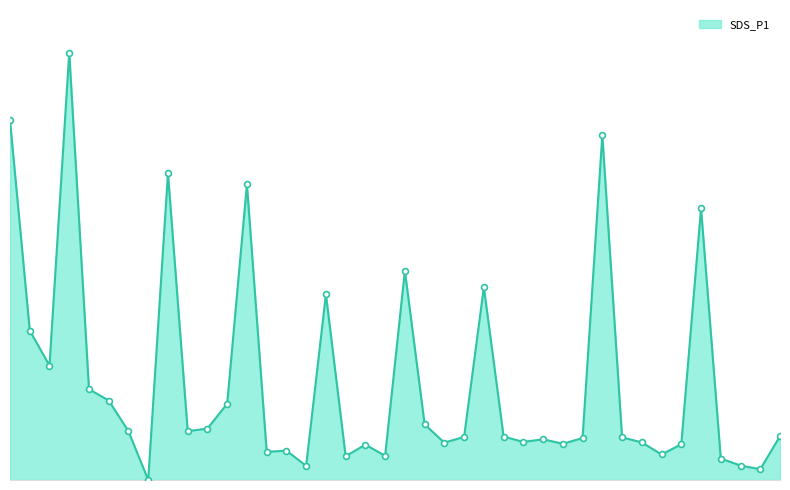

At which category is the sum across all series the highest?

3